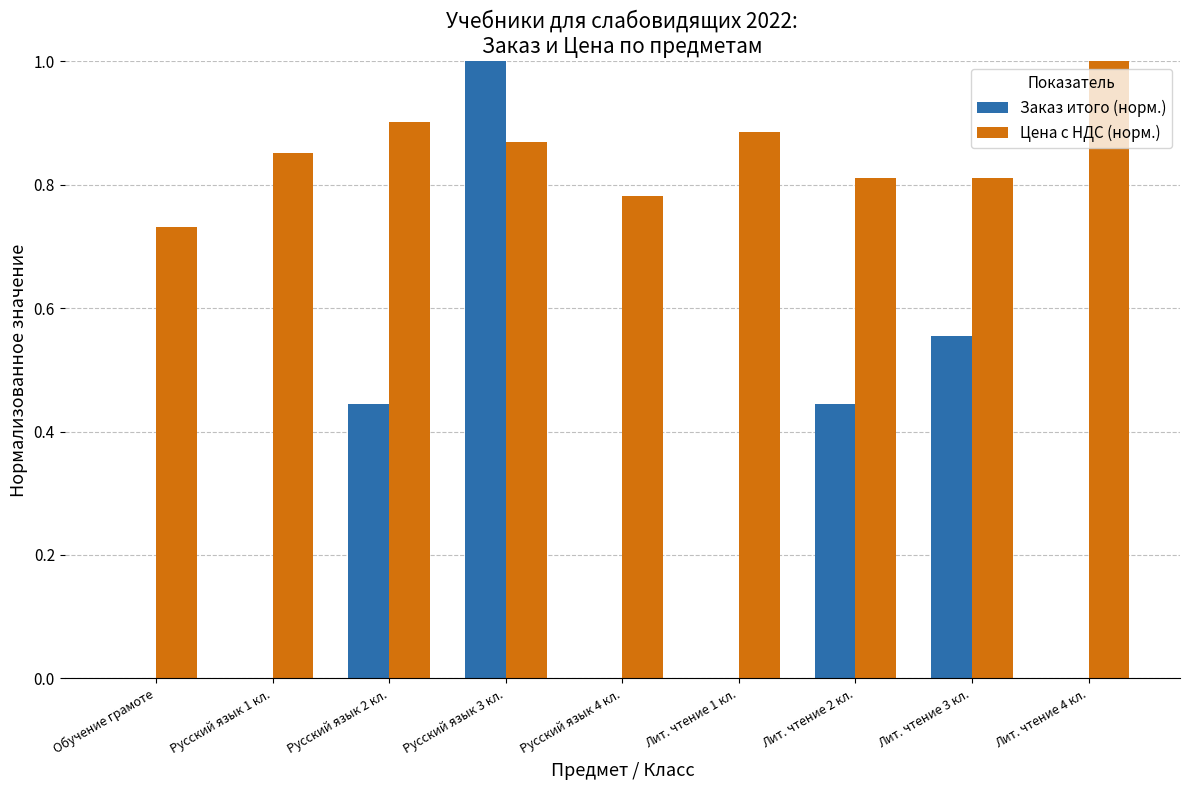

What is the highest value of the Цена с НДС (норм.) series?

1.0